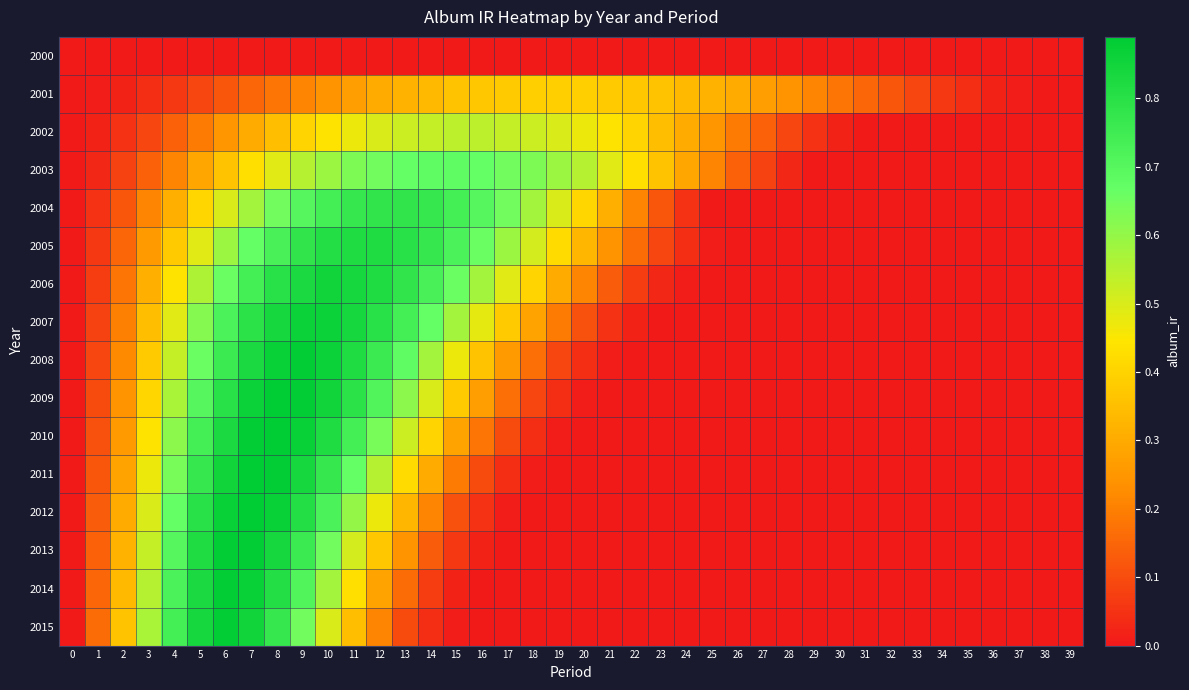

At 33, list the series in order from largest to smallest.

2001, 2000, 2002, 2003, 2004, 2005, 2006, 2007, 2008, 2009, 2010, 2011, 2012, 2013, 2014, 2015